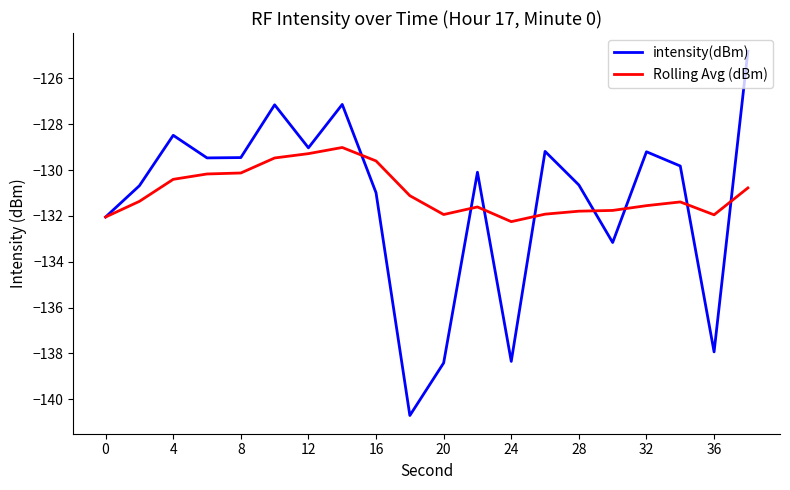

What is the minimum value for Rolling Avg (dBm)?

-132.3